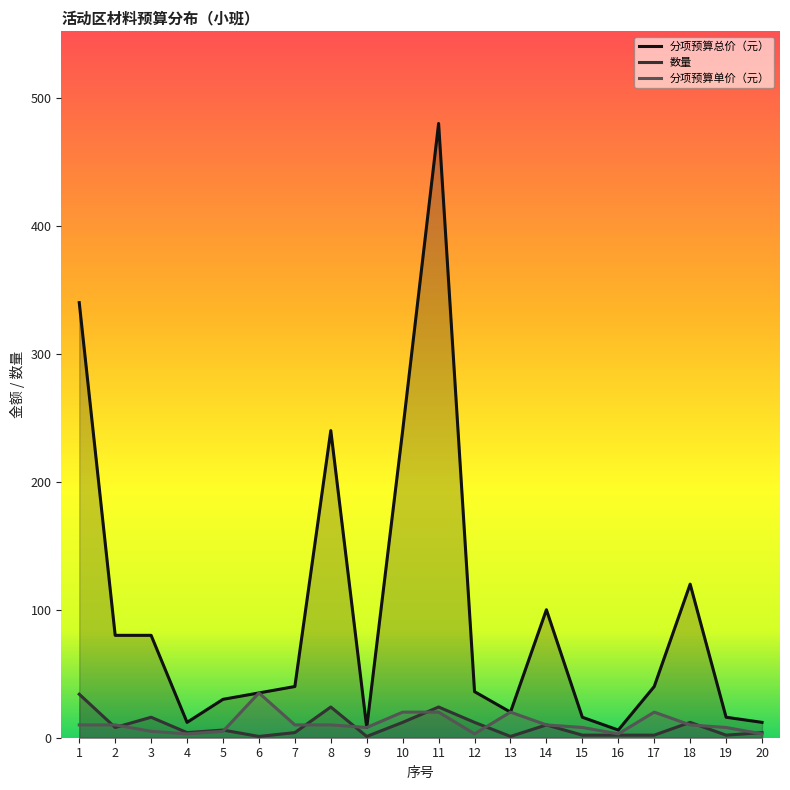

Count the number of categories in the chart.

20